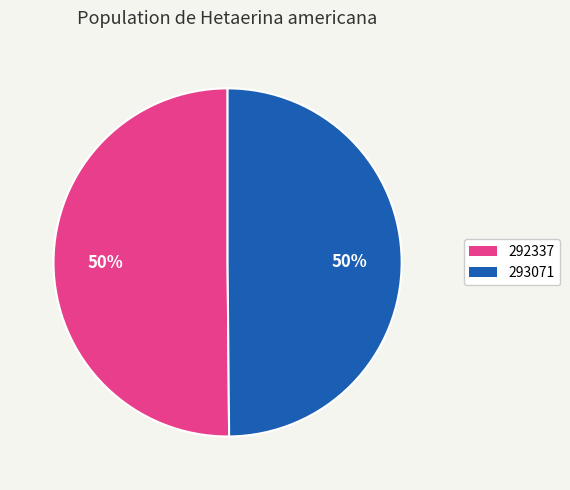

True or false: 293071 accounts for 50% of the total.

True